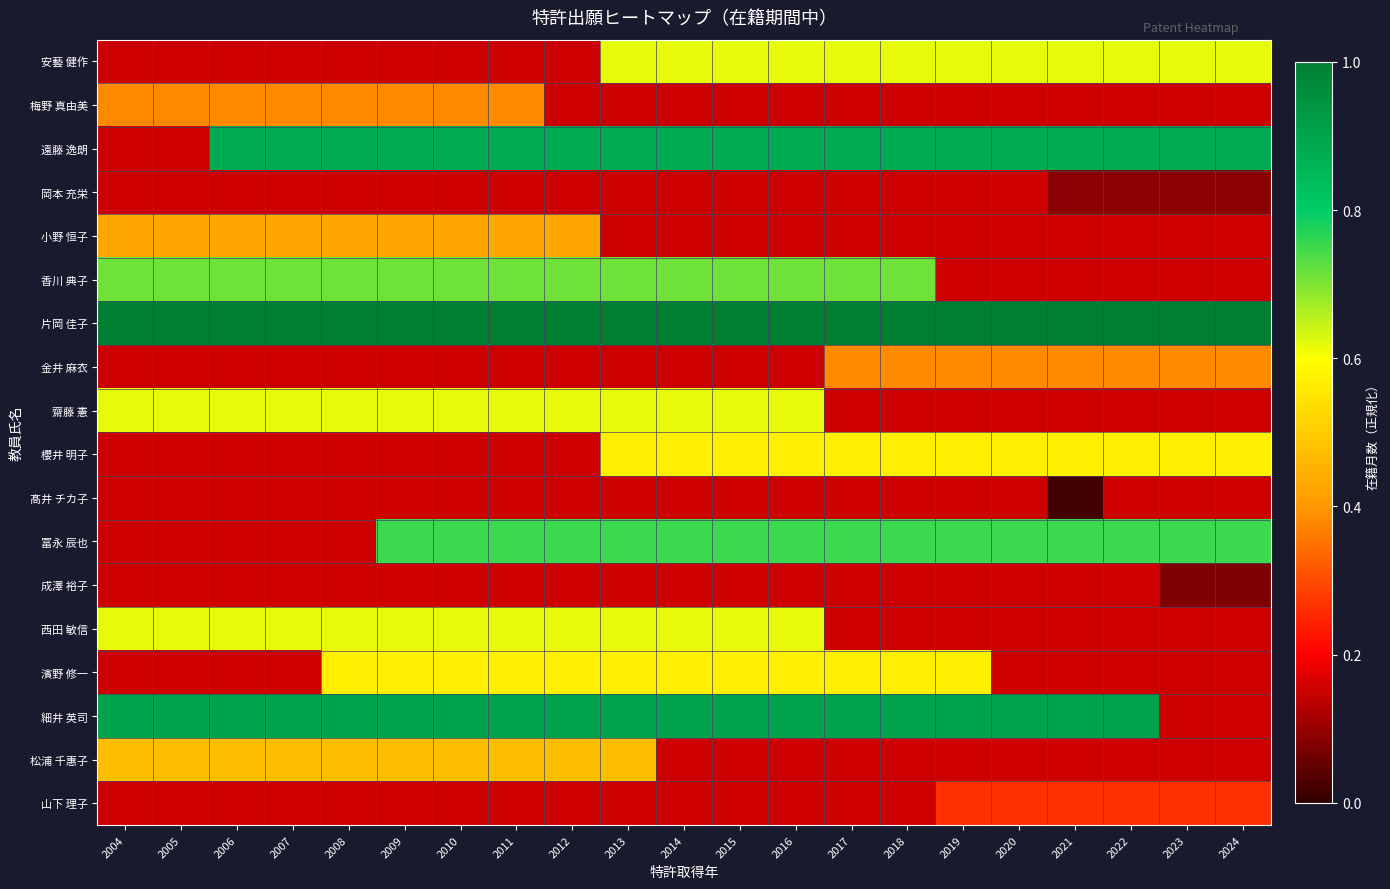

Read the 細井 英司 value at 2018.

0.9